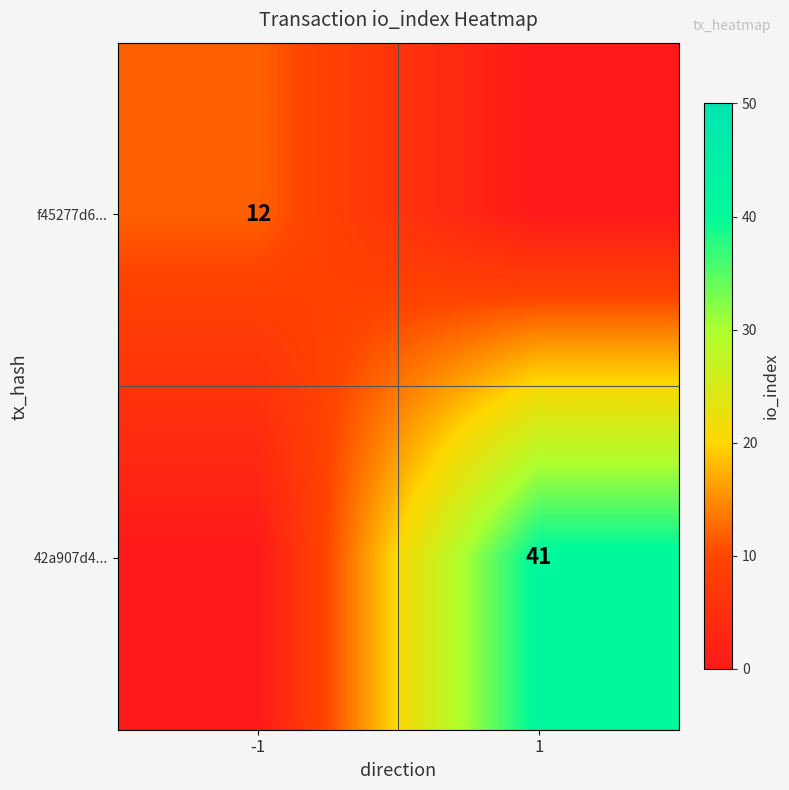

The f45277d6... series shows 4 at -1. True or false?

False